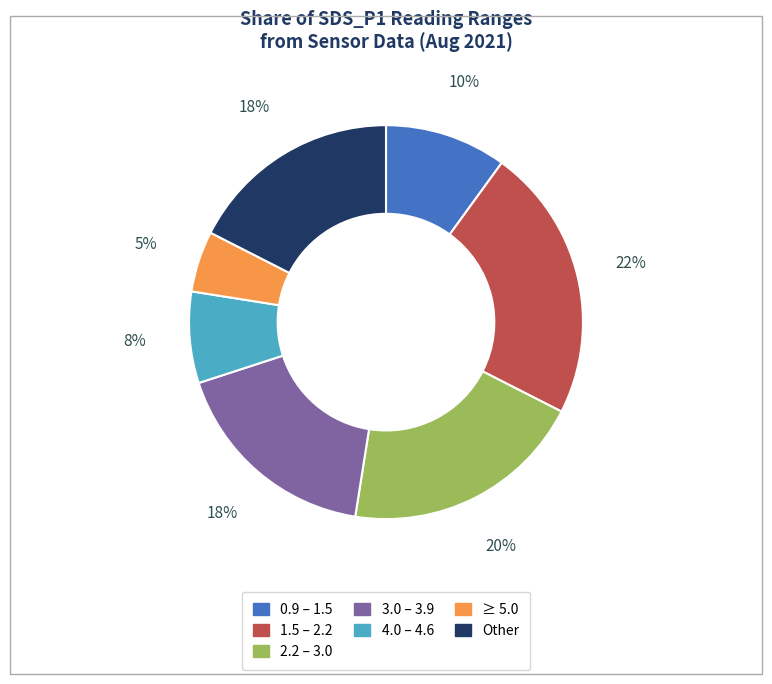

To the nearest percent, what is the average slice percentage?

14%